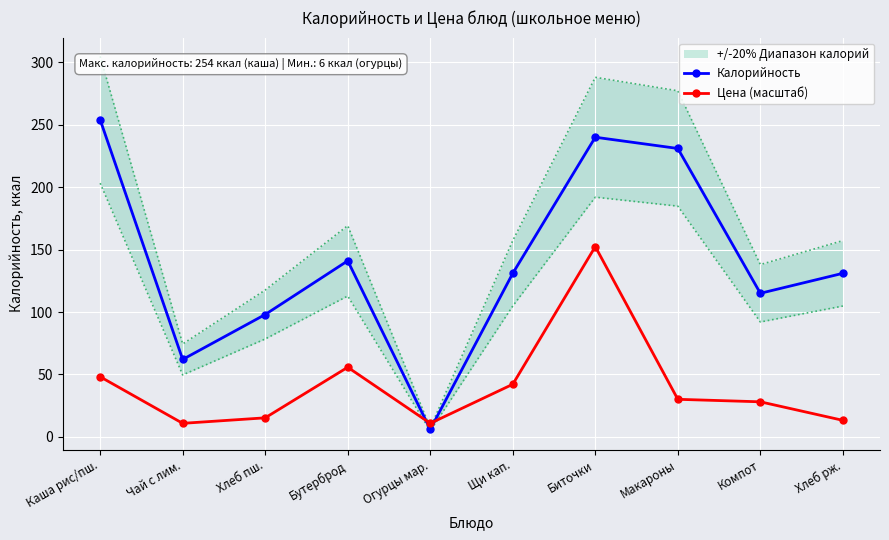

Count the number of categories in the chart.

10